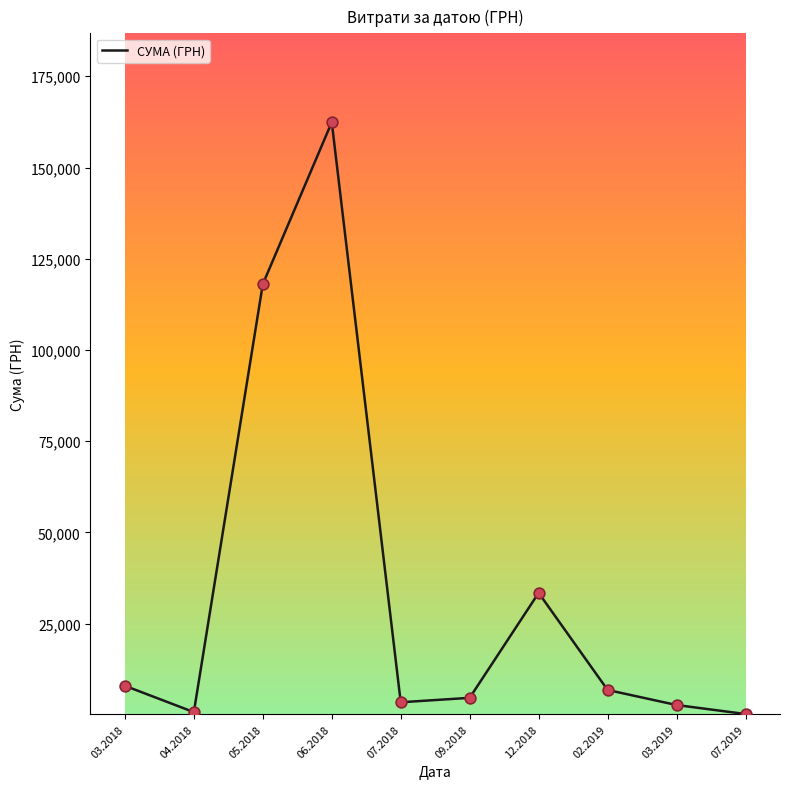

Between 12.2018 and 04.2018, which is larger?

12.2018